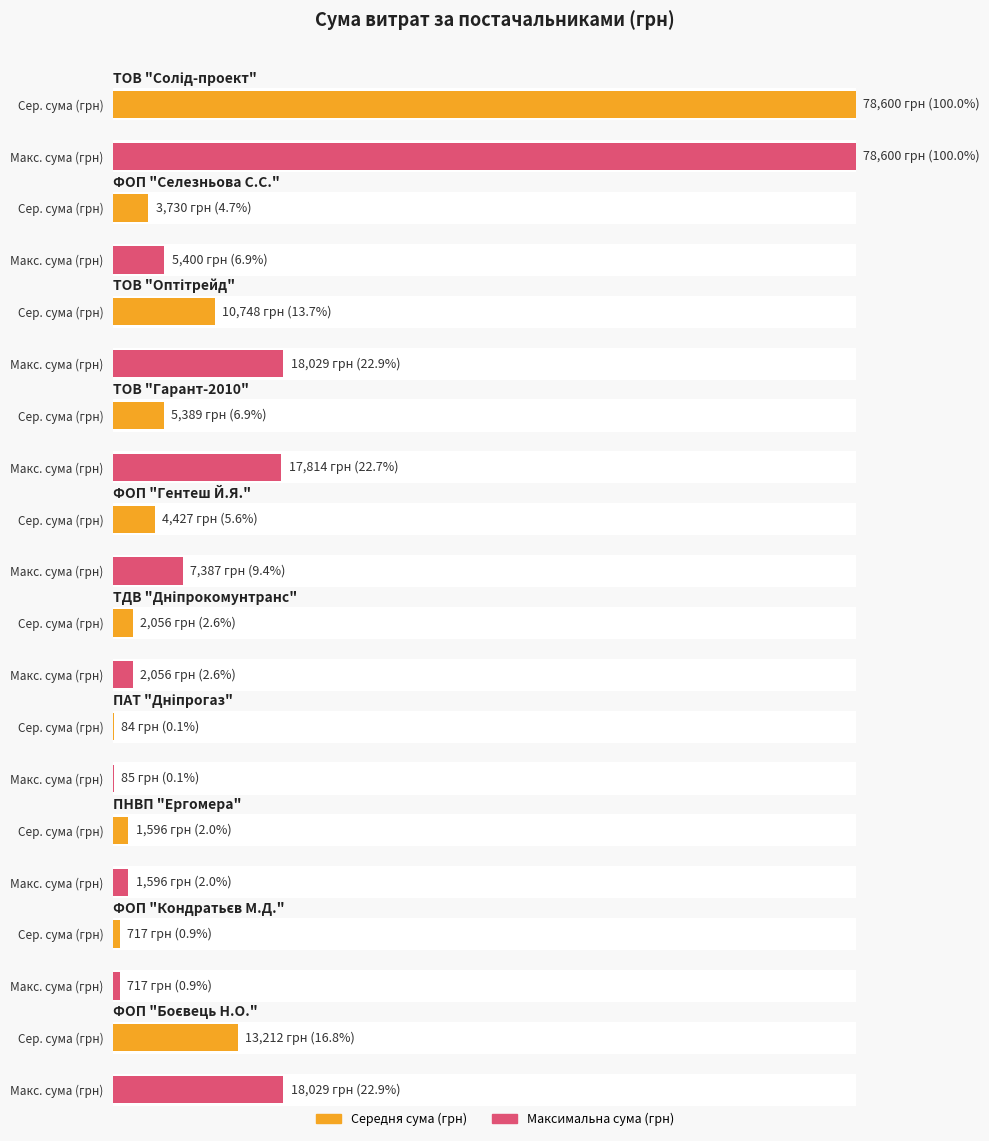

What is the label of the 3rd bar from the left?

ТОВ "Оптітрейд"